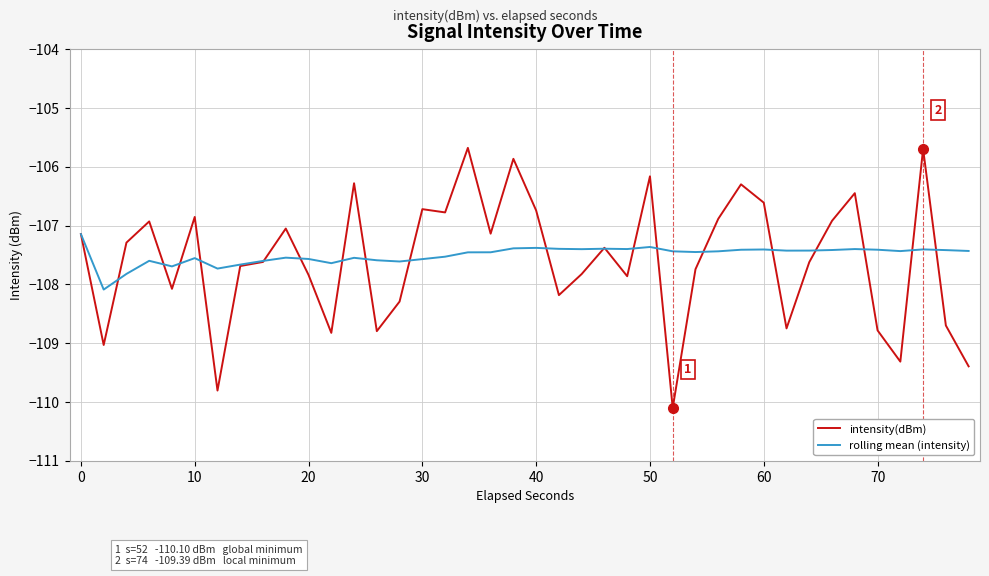

Which series has the largest range (max minus min)?

intensity(dBm)